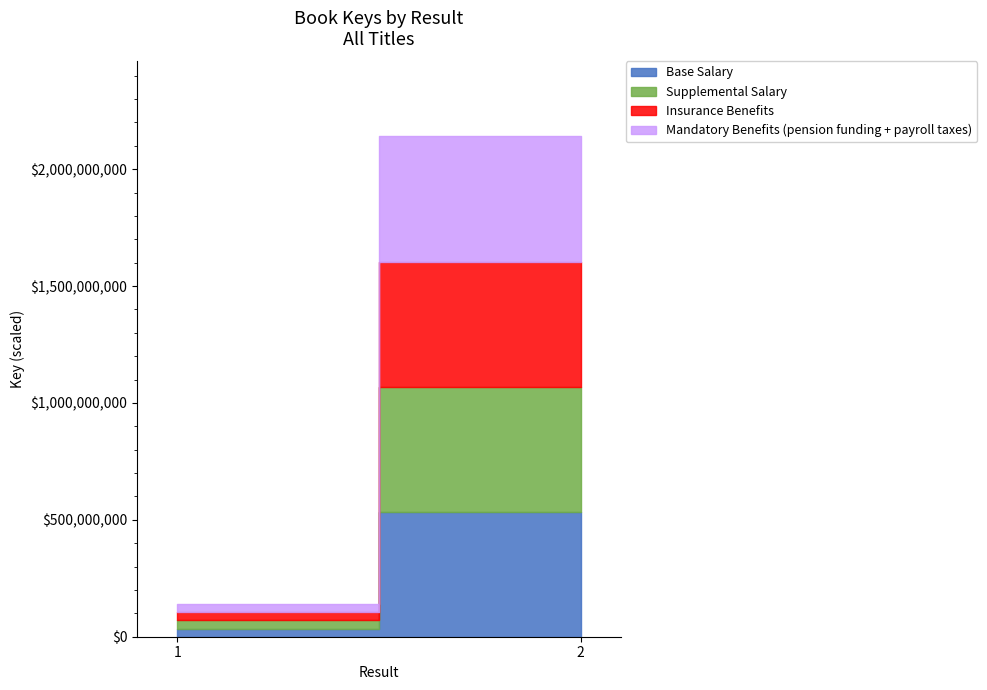

Does the chart have visible grid lines?

No